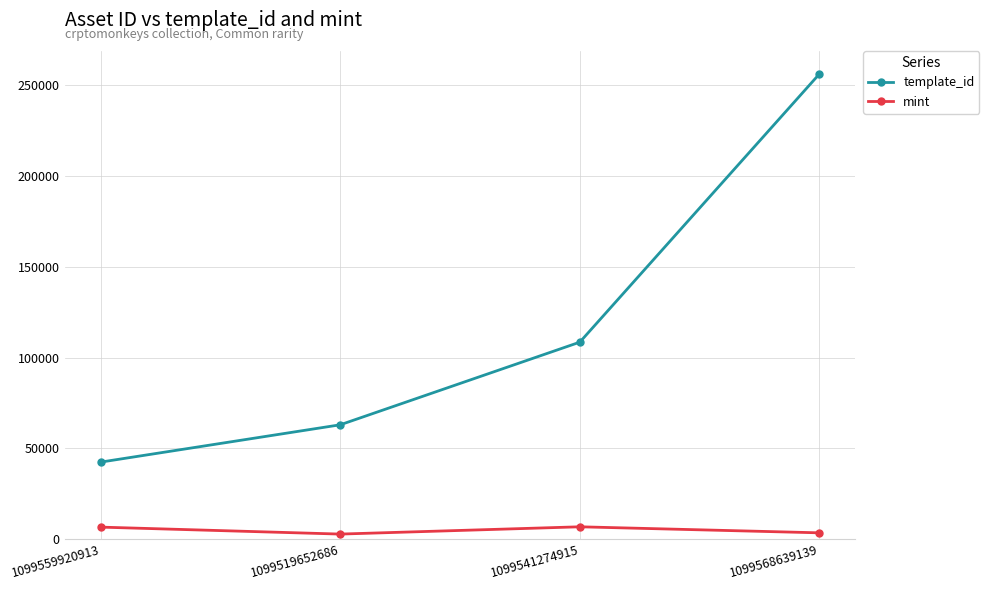

What is the average value of the template_id series?

117514